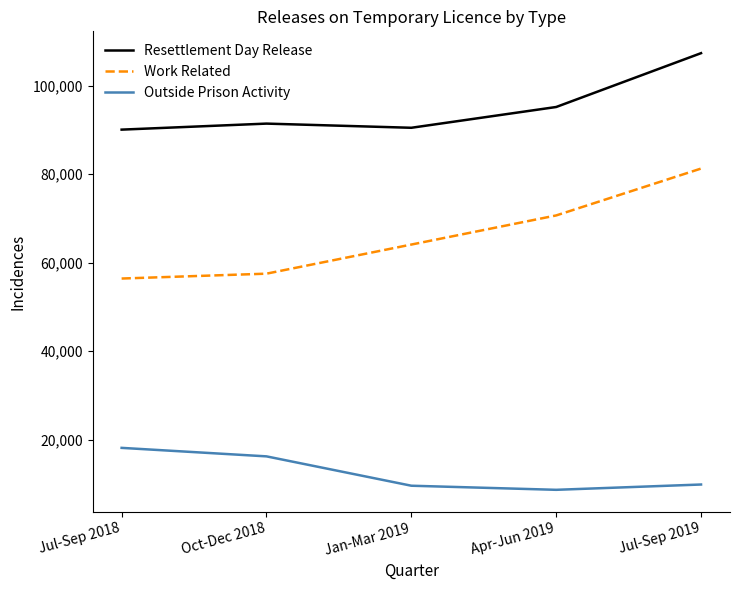

At Jul-Sep 2019, list the series in order from smallest to largest.

Outside Prison Activity, Work Related, Resettlement Day Release